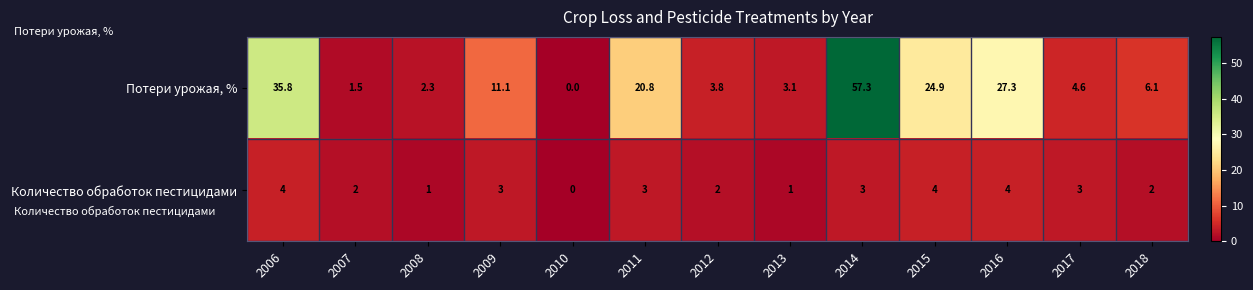

Read the Количество обработок пестицидами value at 2018.

2.0